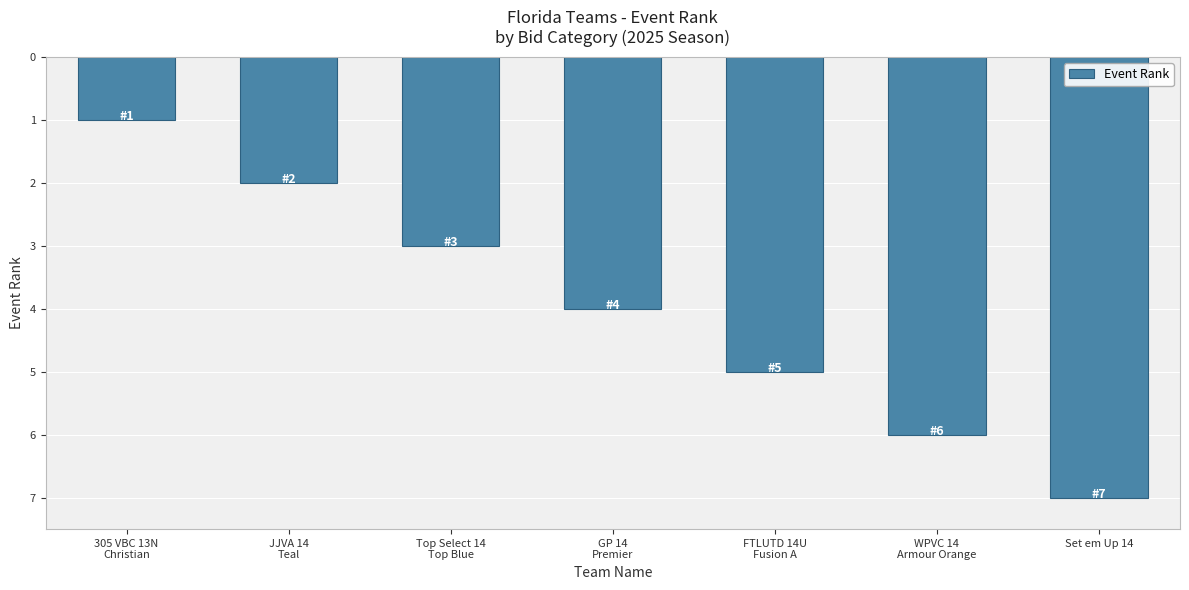

What is the average value?

4